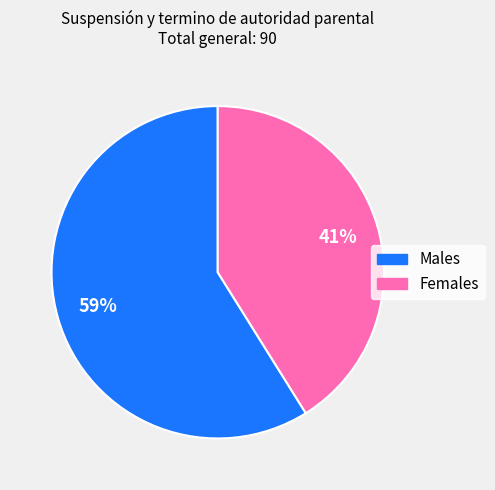

To the nearest percent, what is the difference between the largest and smallest slice percentages?

18%